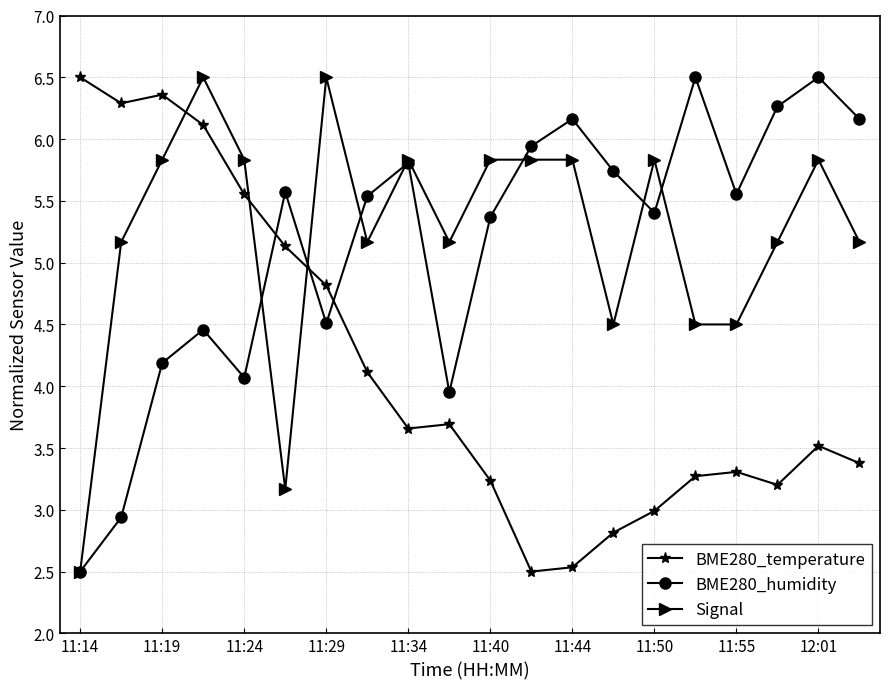

True or false: Signal has more than 0 interior local peaks.

True